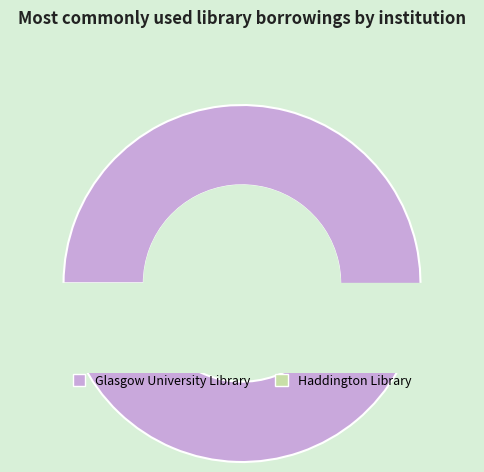

True or false: Glasgow University Library accounts for 99% of the total.

False